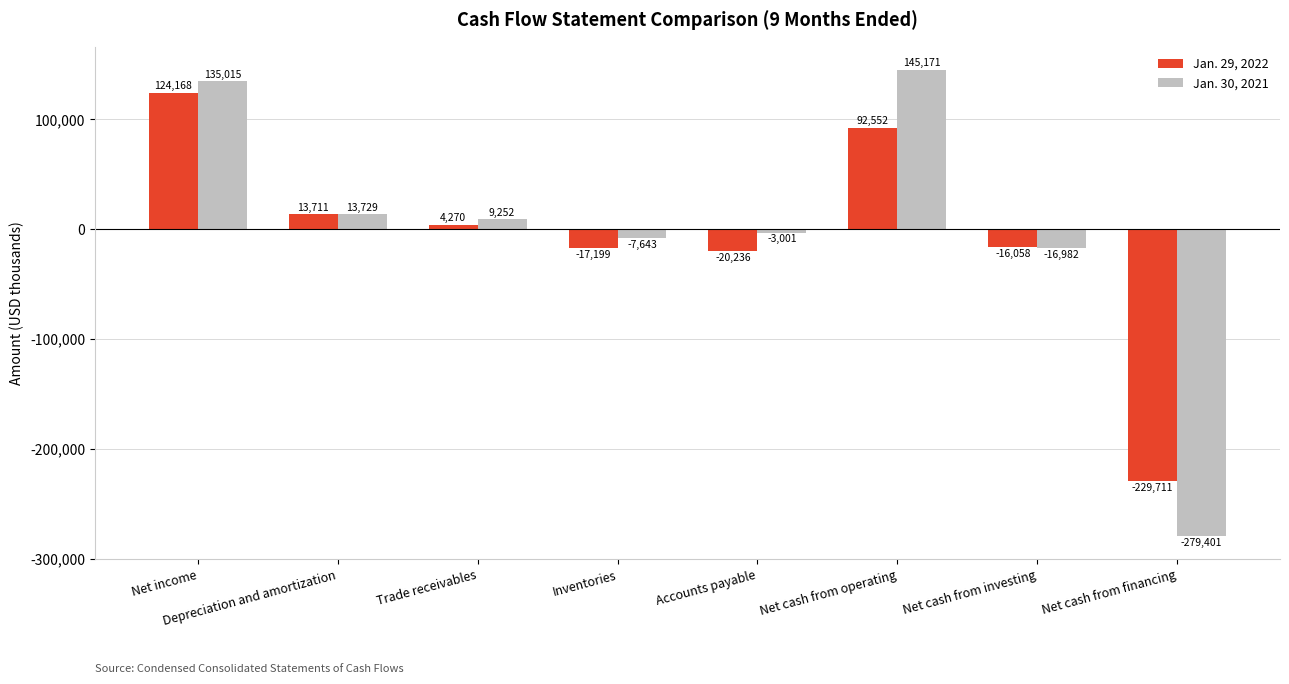

What is the label of the 7th bar from the left?

Net cash from investing